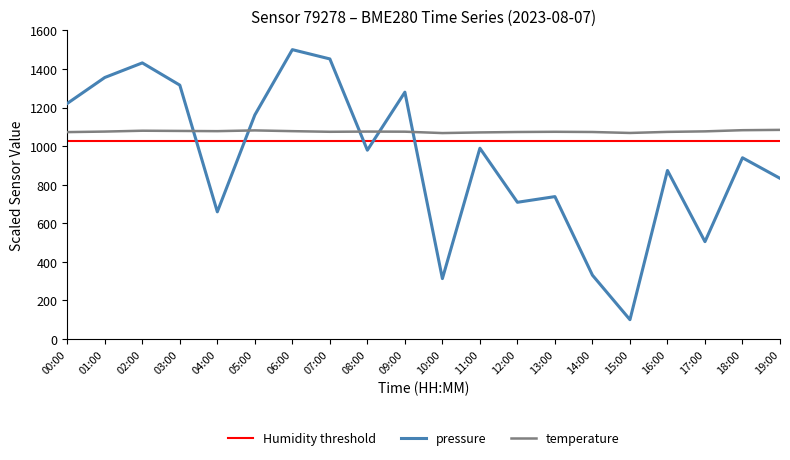

Reading left to right, transcribe all the data shown in this chart.

pressure: 00:00=1221.1	01:00=1355.7	02:00=1431.3	03:00=1315.9	04:00=659.2	05:00=1161.3	06:00=1500.0	07:00=1451.9	08:00=978.7	09:00=1279.5	10:00=313.0	11:00=989.0	12:00=708.7	13:00=738.1	14:00=330.8	15:00=100.0	16:00=873.6	17:00=504.5	18:00=939.4	19:00=832.9
temperature: 00:00=1072.5	01:00=1075.2	02:00=1079.6	03:00=1078.5	04:00=1077.5	05:00=1081.3	06:00=1077.5	07:00=1074.2	08:00=1075.2	09:00=1074.7	10:00=1067.5	11:00=1070.8	12:00=1073.1	13:00=1074.2	14:00=1073.1	15:00=1068.1	16:00=1073.6	17:00=1076.3	18:00=1082.4	19:00=1084.0